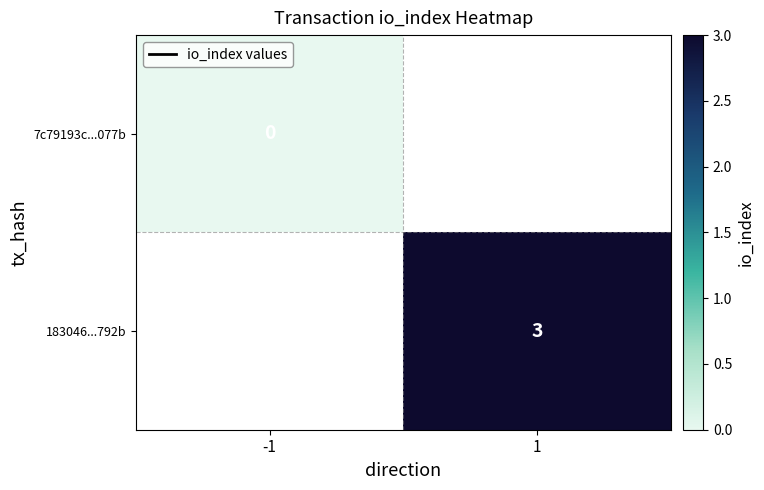

The value of 183046...792b at 1 is 3. True or false?

True